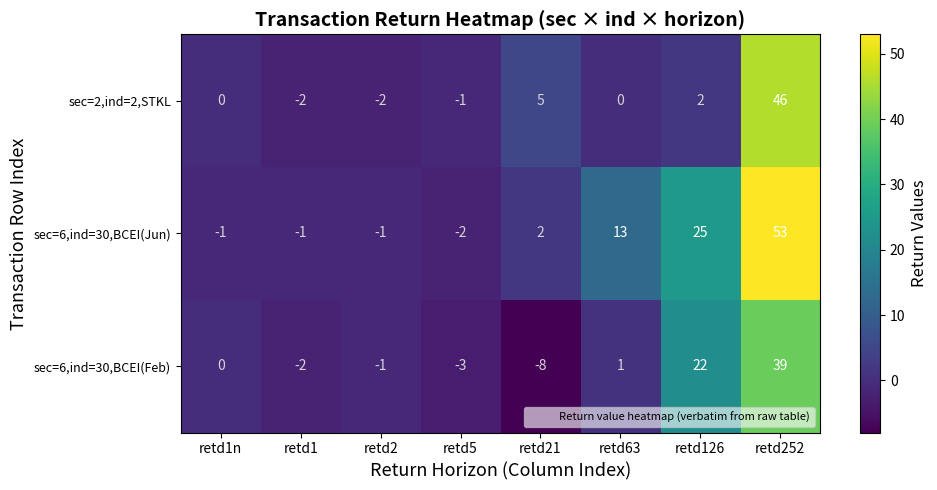

What is the maximum value shown in the chart?

53